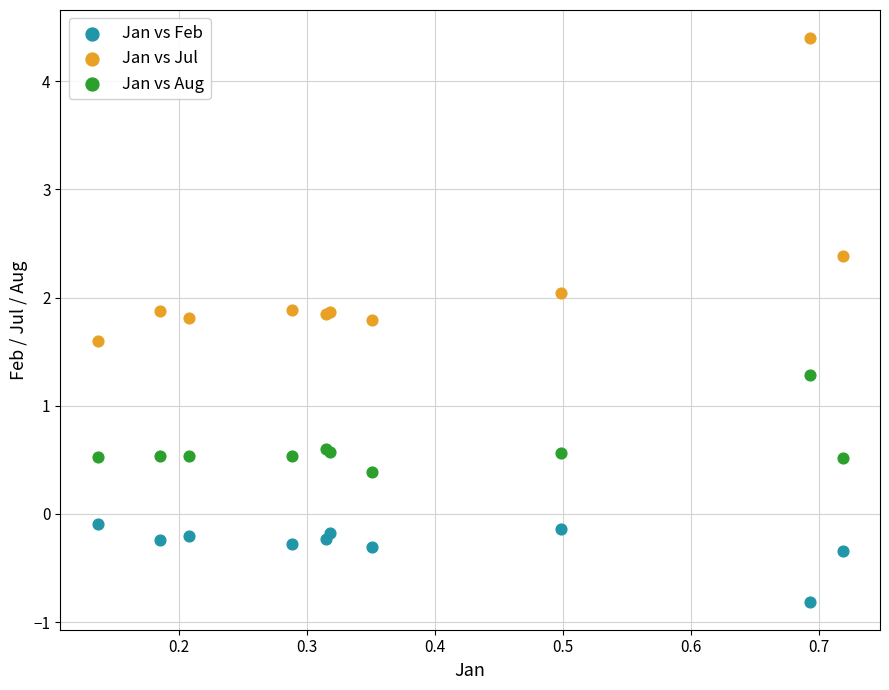

Which series reaches the minimum Y coordinate?

Jan vs Feb